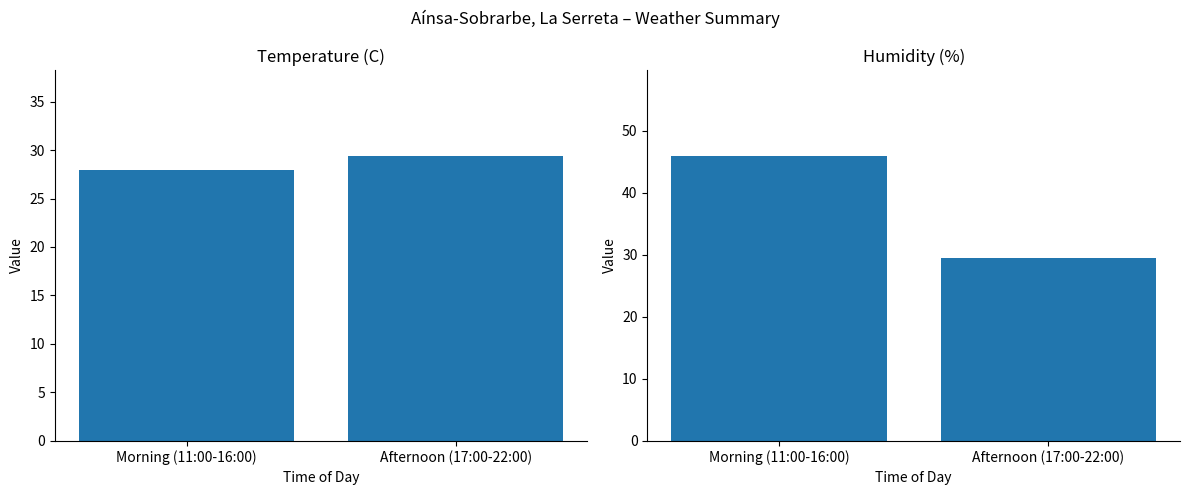

Reading left to right, list all the values displayed in this chart.

Temperature (C): 28.0	29.4
Humidity (%): 46.0	29.5